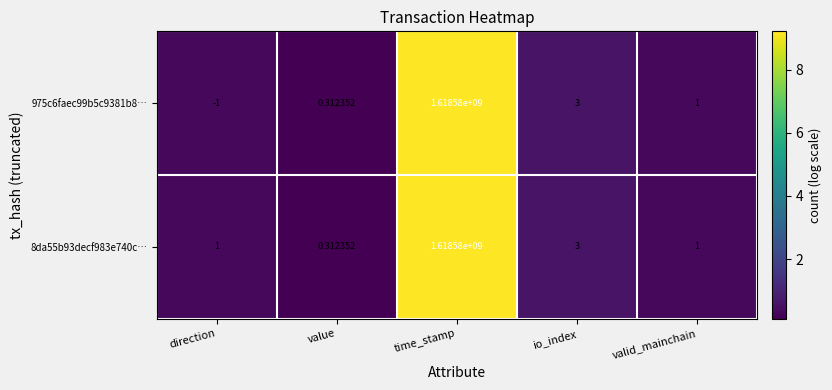

How many data points does each series have?

5